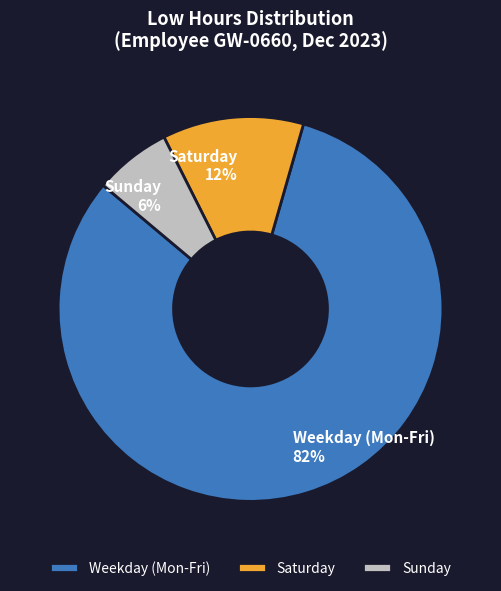

Which category has the smallest portion of the pie?

Sunday